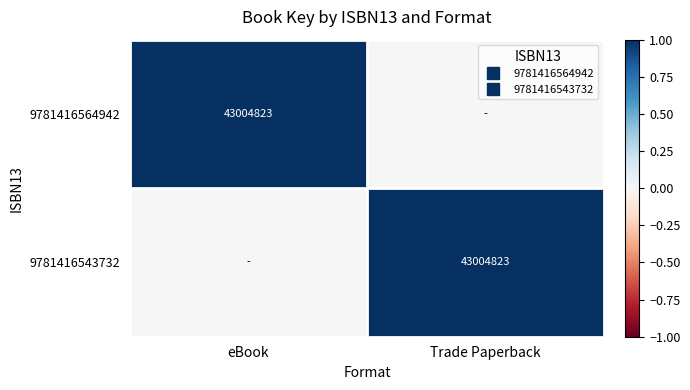

The value of 9781416564942 at eBook is 2. True or false?

False